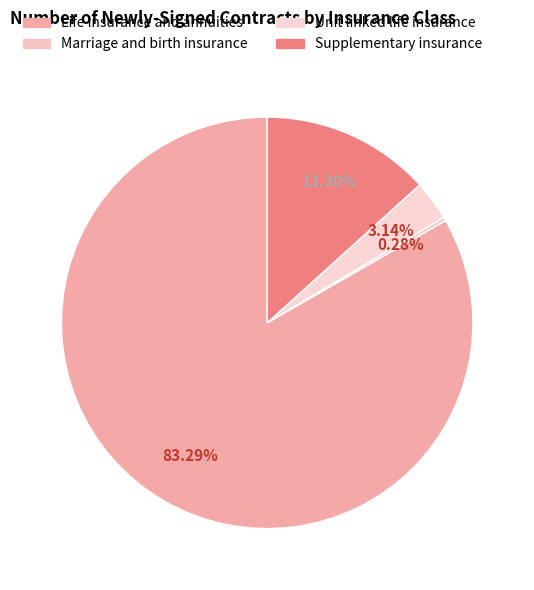

To the nearest percent, what portion does Supplementary insurance represent?

13%